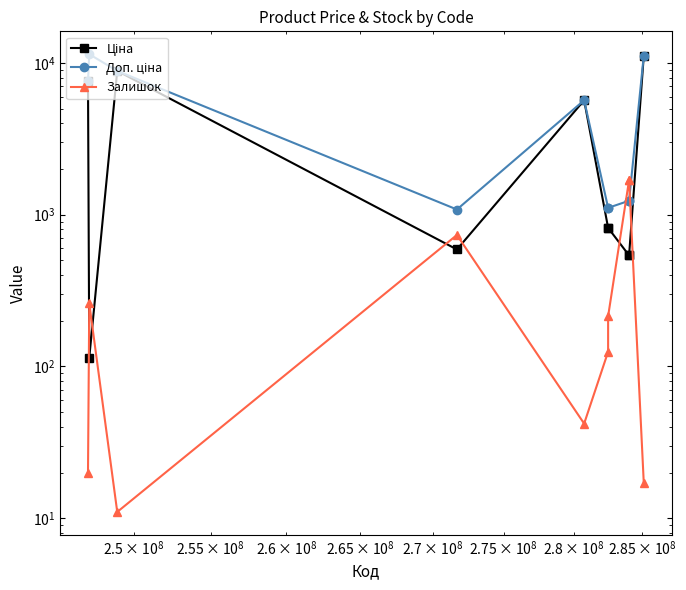

Is it true that Ціна equals 215.7 at 8?

False